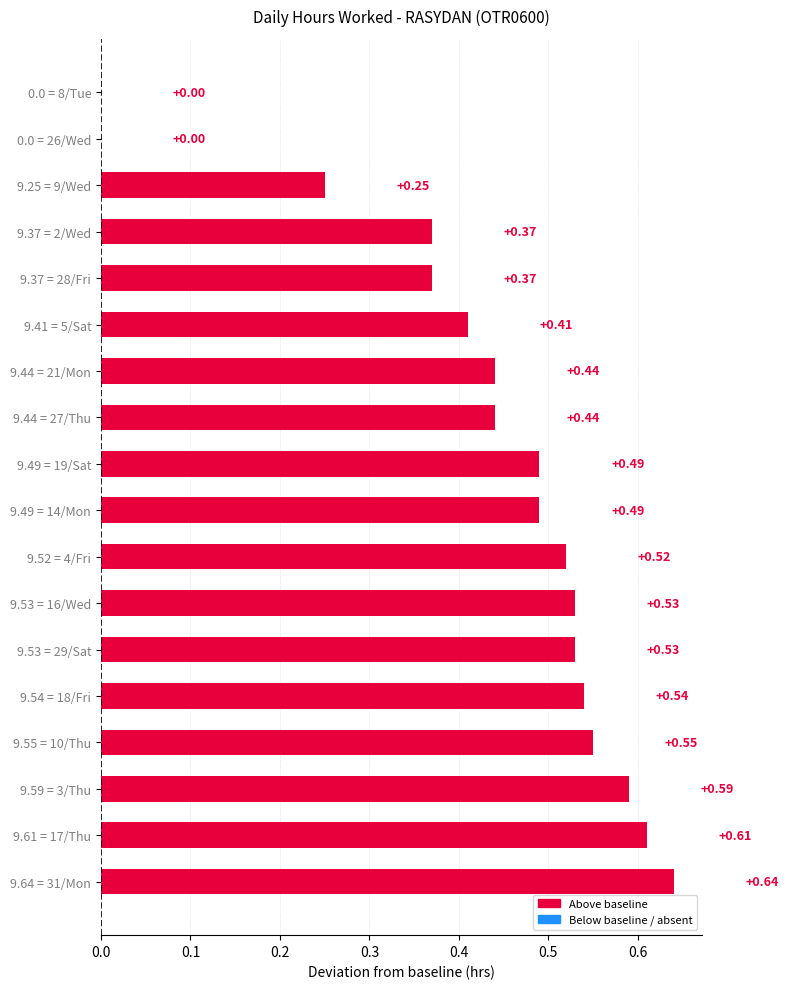

What is the sum of all values?

7.8